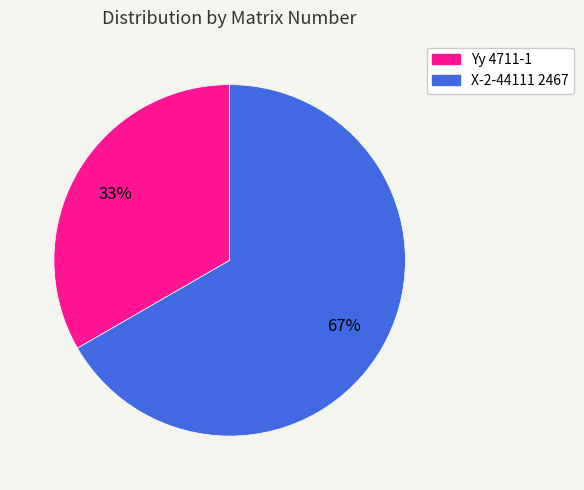

To the nearest percent, what percentage of the pie is Yy 4711-1?

33%